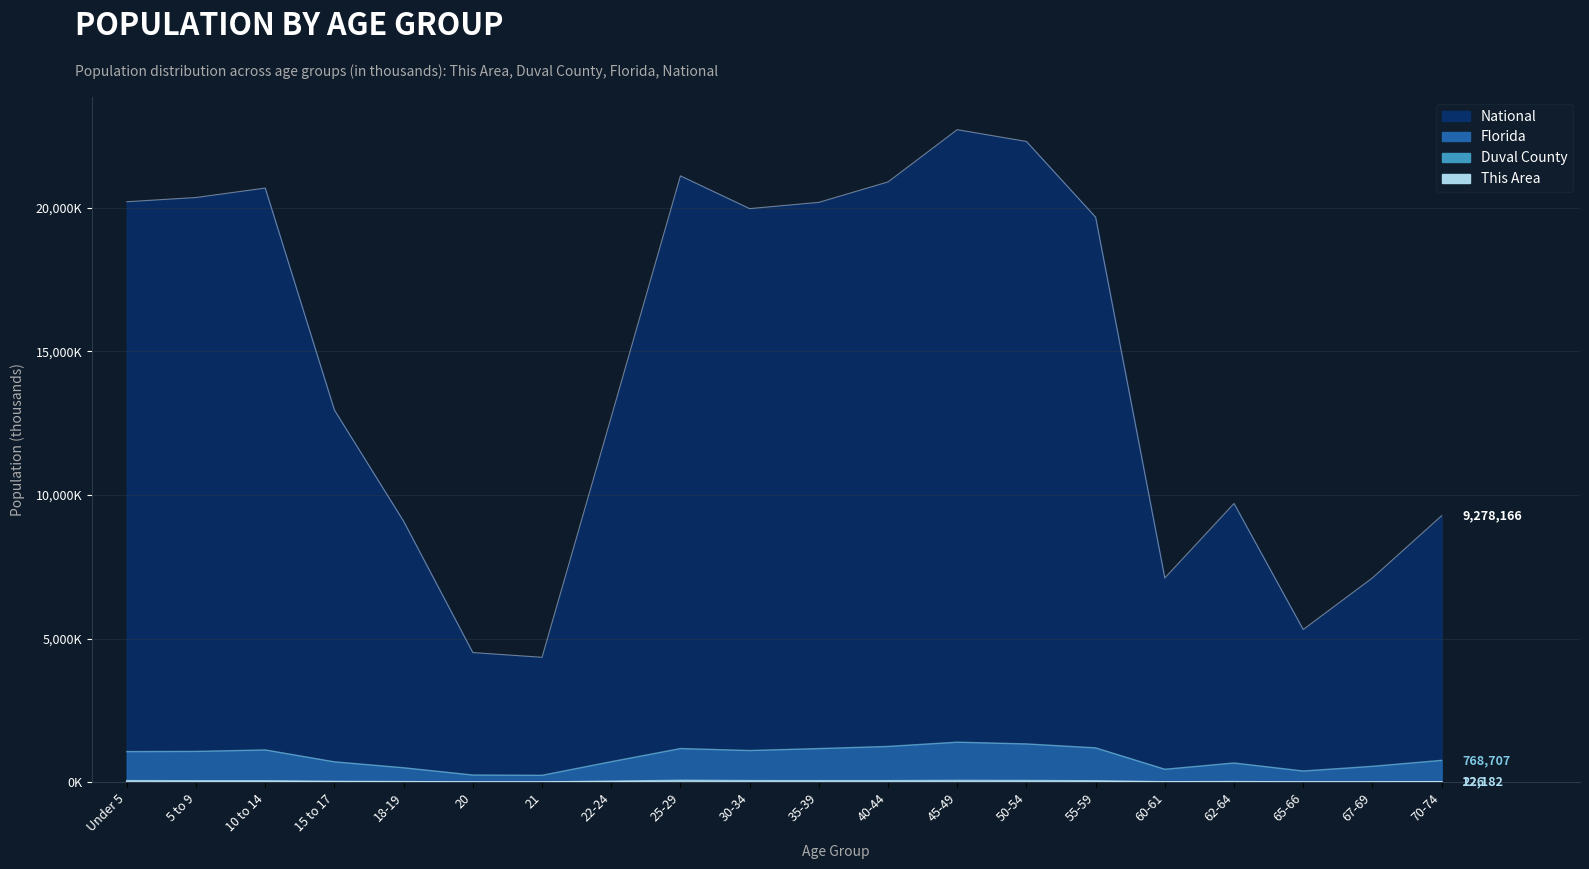

Rank the series at 65-66 from highest to lowest value.

National, Florida, Duval County, This Area